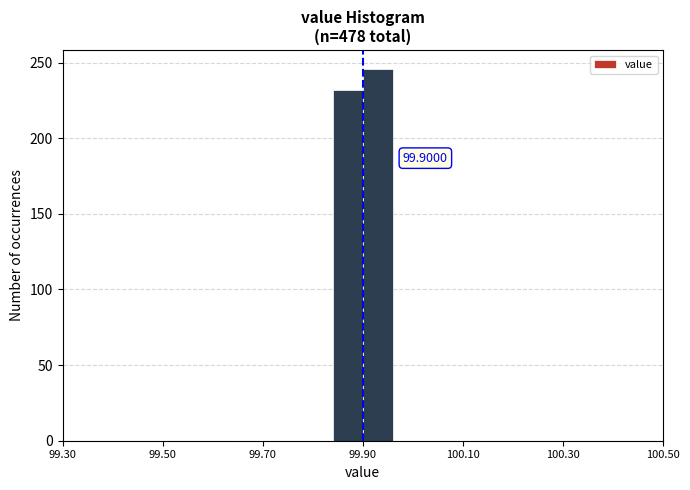

Read against the x-axis, roughly where is the centre of the tallest bar?

99.94